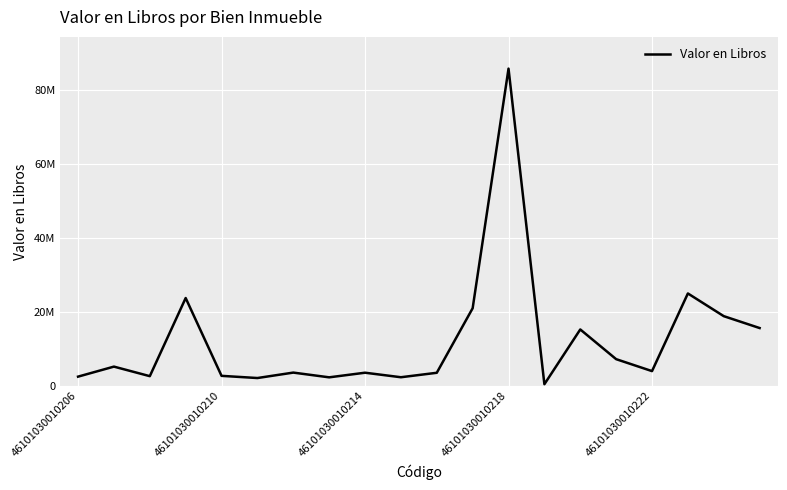

Reading left to right, extract all data points from this chart.

2504583.1	5216324.1	2632700.1	23761690.5	2719136.3	2128495.3	3598857.2	2316880.0	3567397.9	2342620.6	3547595.2	20998536.5	85792815.1	453749.9	15264423.6	7231994.0	4000000.0	25000000.0	18859065.2	15644576.6